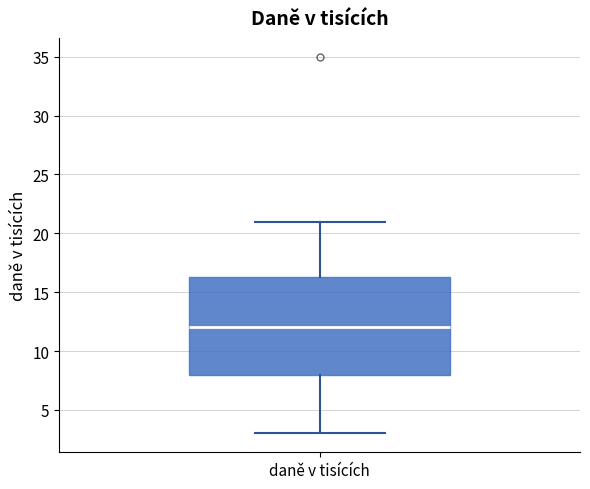

Where does the upper whisker of the box for daně v tisících end on the y-axis? The values are not printed on the chart, so give them approximately, as read against the axis.

21.0